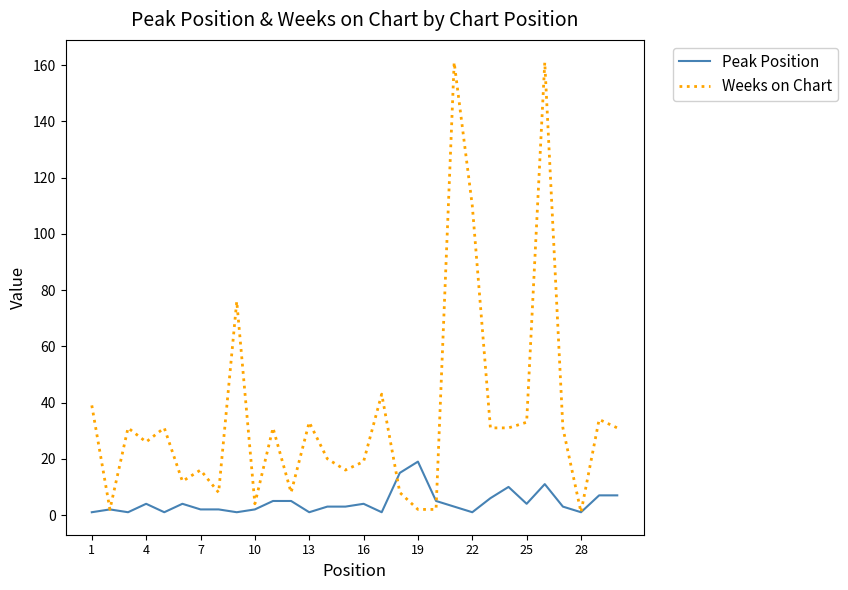

Which series has the largest total across all categories?

Weeks on Chart